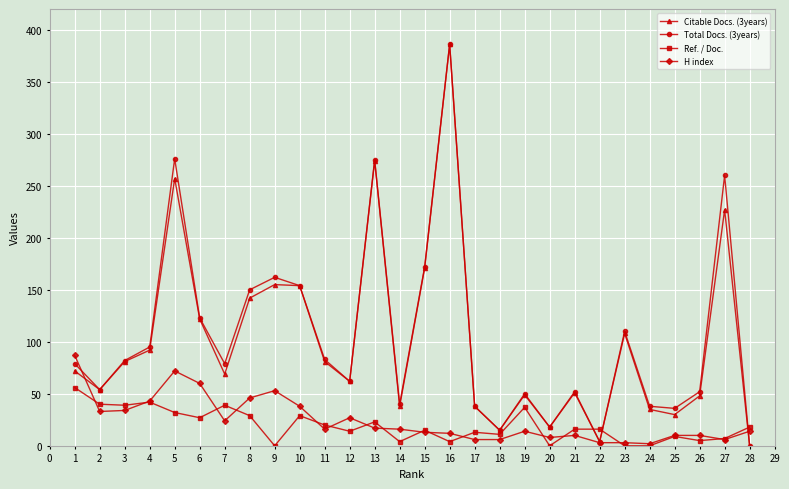

True or false: Total Docs. (3years) has more than 2 interior local peaks.

True